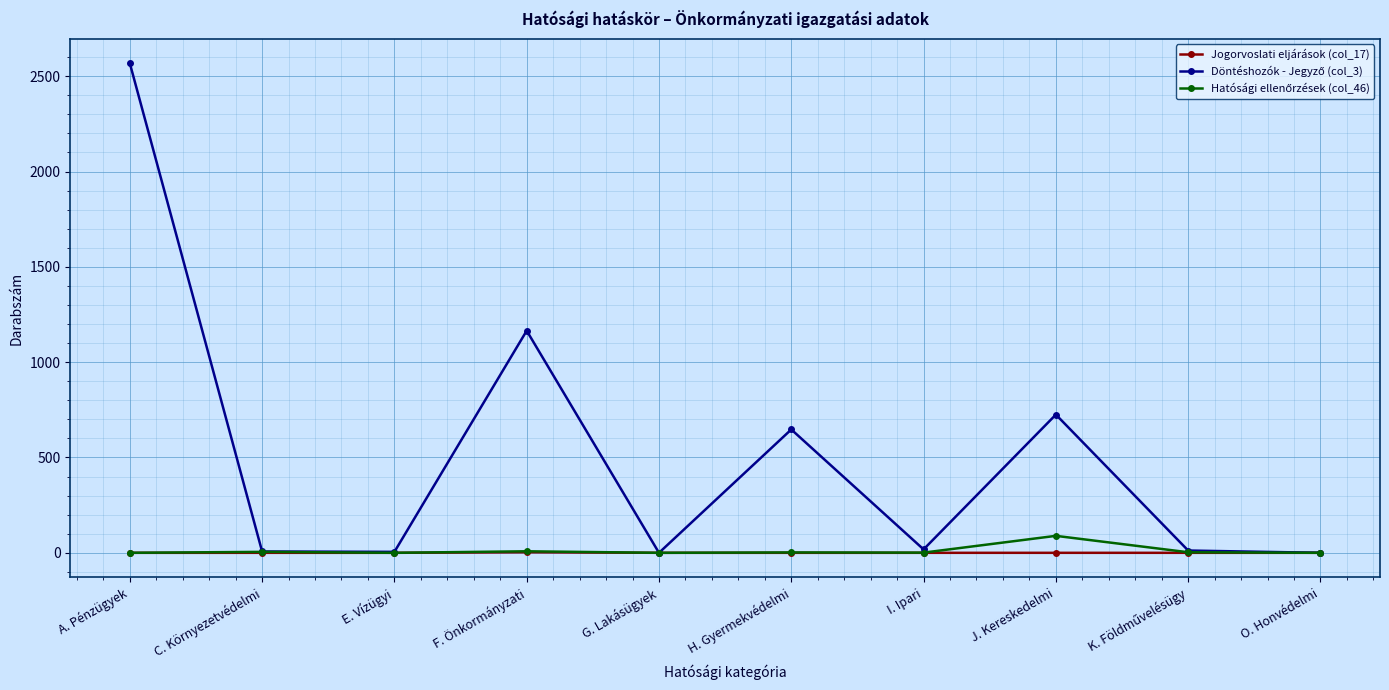

Count the number of categories in the chart.

10